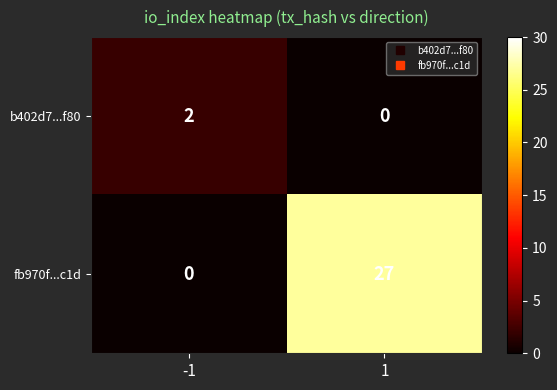

What is the sum of the fb970f...c1d values at -1 and 1?

27